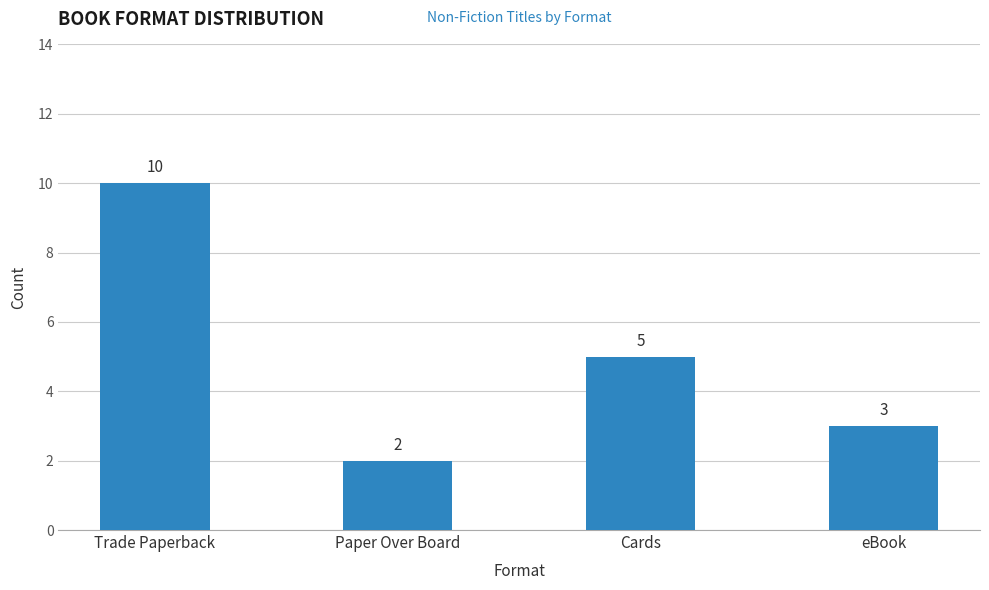

At which category does the chart reach its minimum across all series?

Paper Over Board